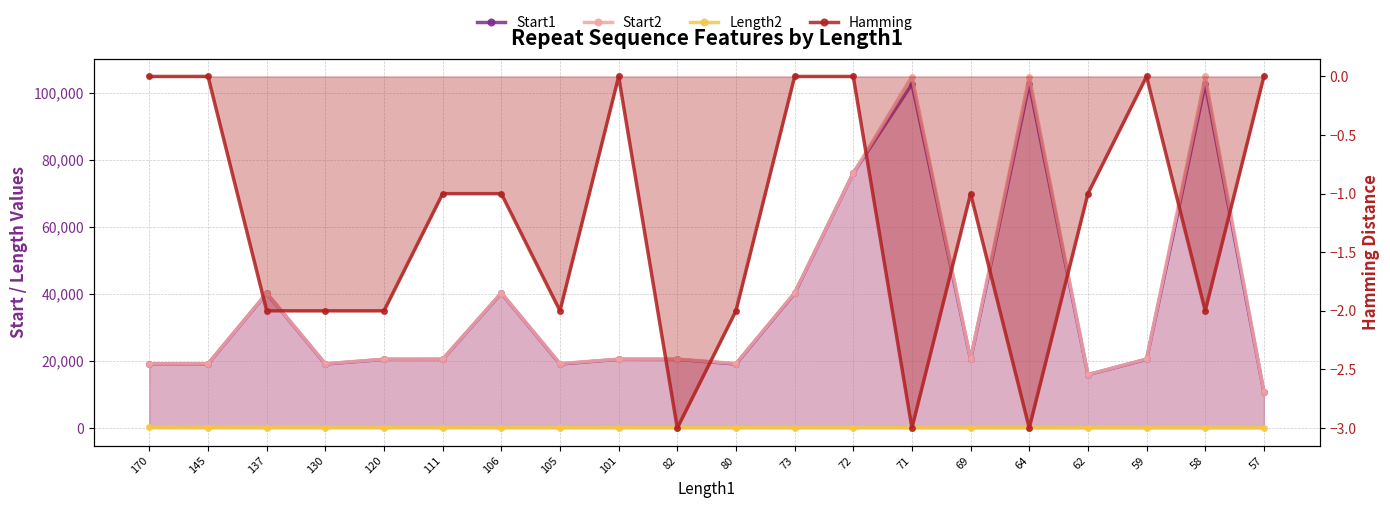

How many Hamming values are between -2 and 0?

17